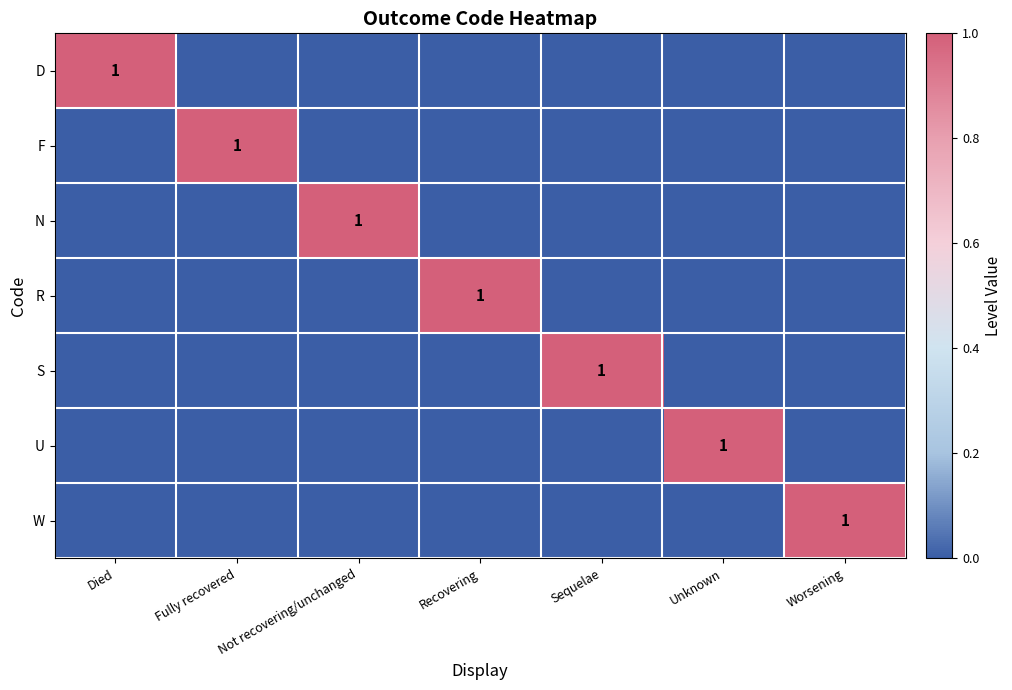

At which category is the sum across all series the highest?

Died